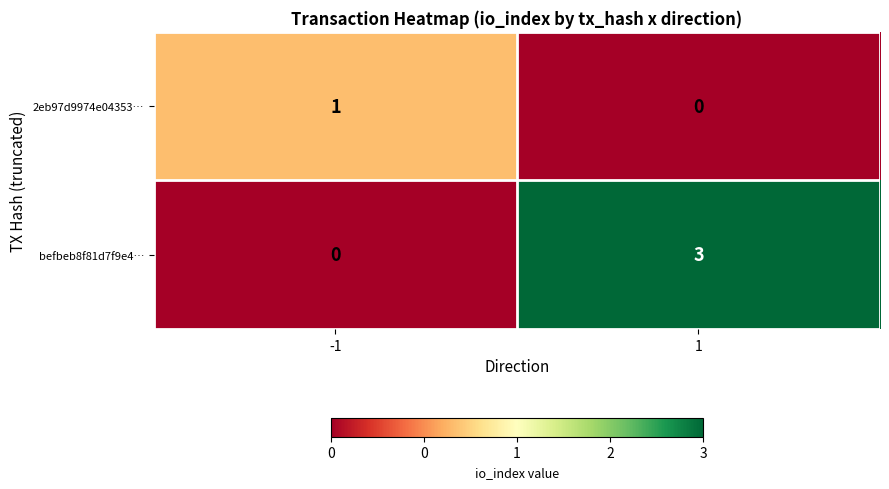

The befbeb8f81d7f9e4… series shows 3 at 1. True or false?

True